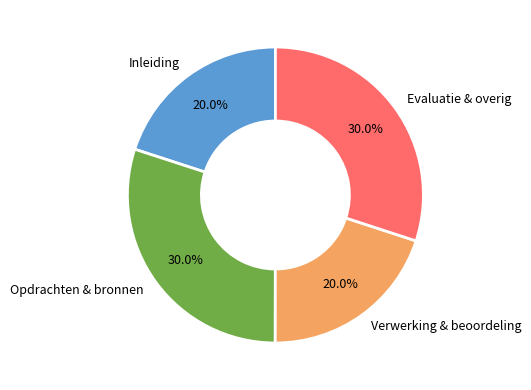

Approximately how many times larger is the value at Opdrachten & bronnen compared to Inleiding?

1.5